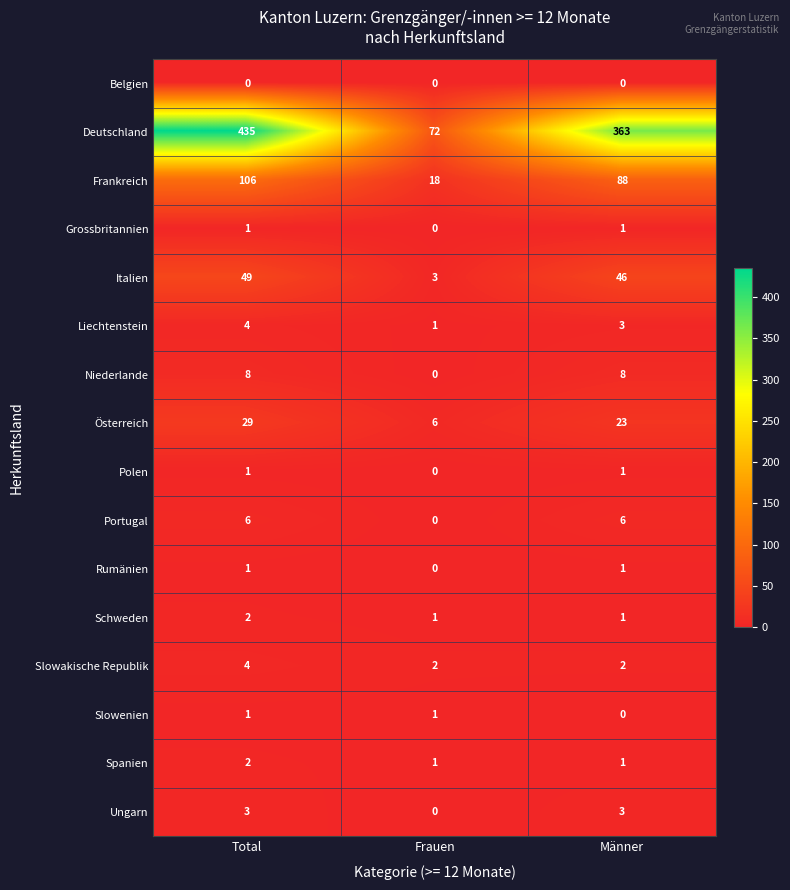

The Rumänien series shows 1 at Männer. True or false?

True